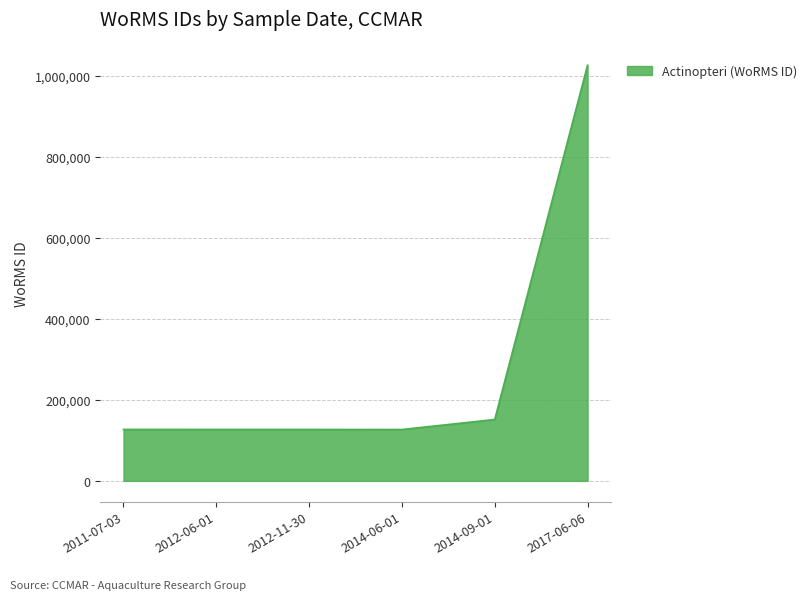

What is the smallest value displayed?

126816